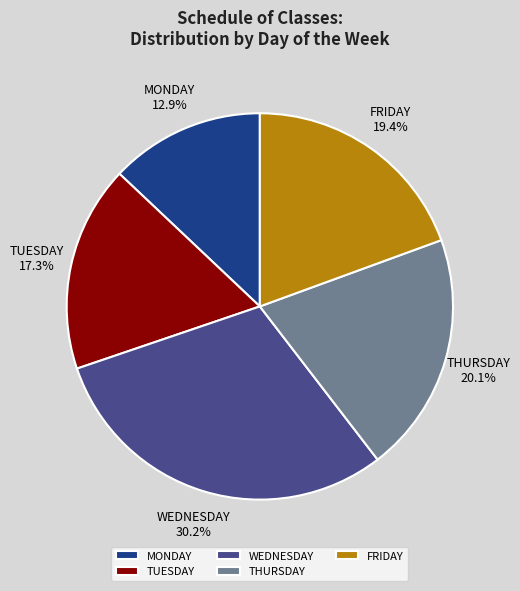

Rank the categories by value from highest to lowest.

WEDNESDAY, THURSDAY, FRIDAY, TUESDAY, MONDAY